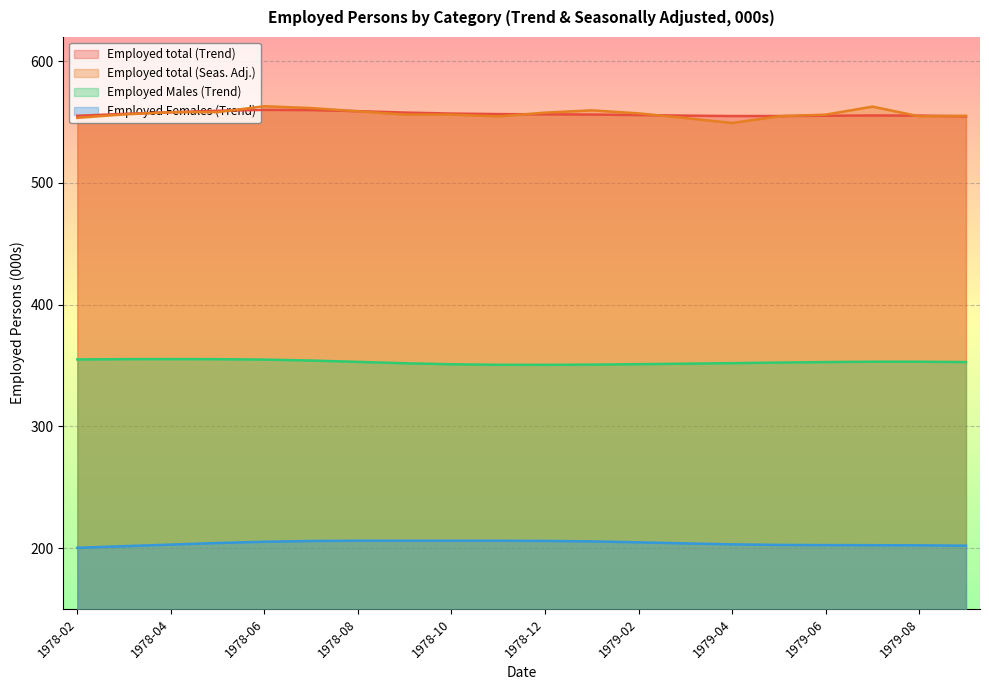

Where is Employed total (Trend) nearest to the value 557?

1978-10